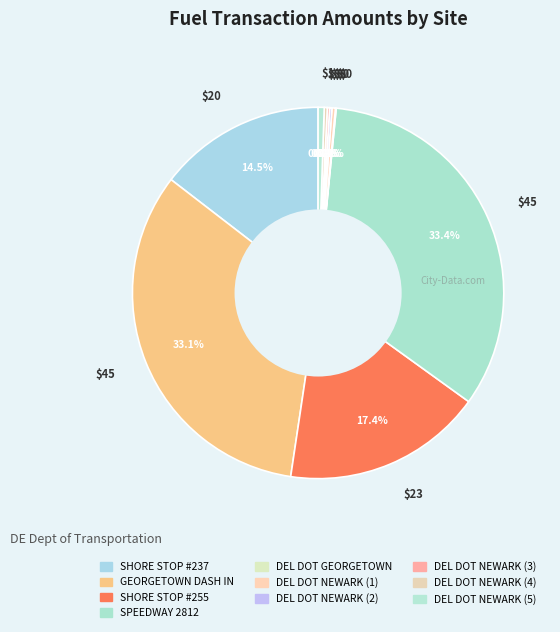

To the nearest percent, what percentage of the pie is SPEEDWAY 2812?

33%